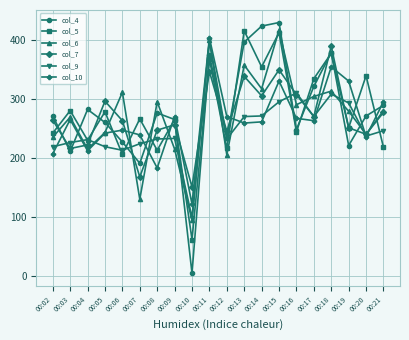

Is the value of col_6 at 00:20 greater than the value of col_7 at 00:11?

No